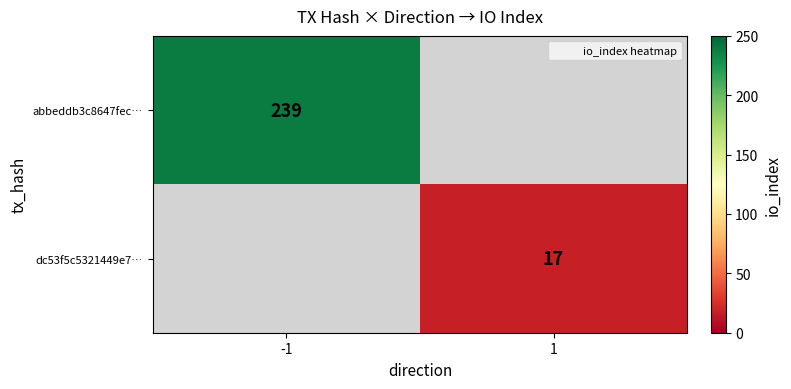

How many data points does each series have?

2